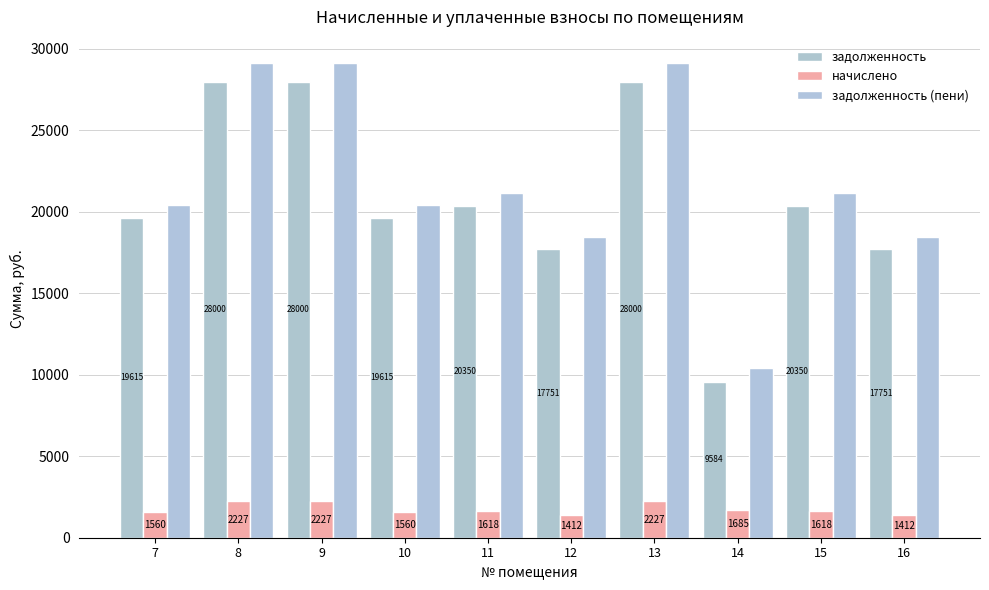

How many distinct data groups are displayed?

3